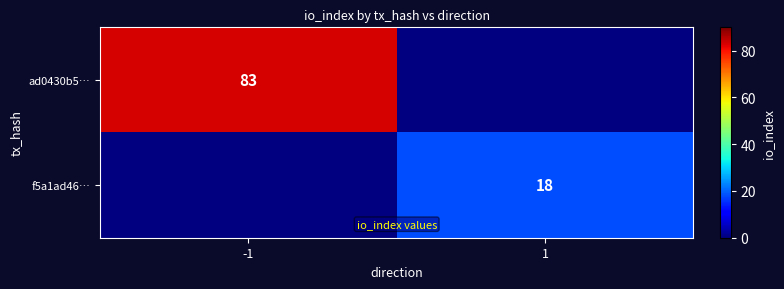

True or false: f5a1ad46… has a value of 4 at 1.

False